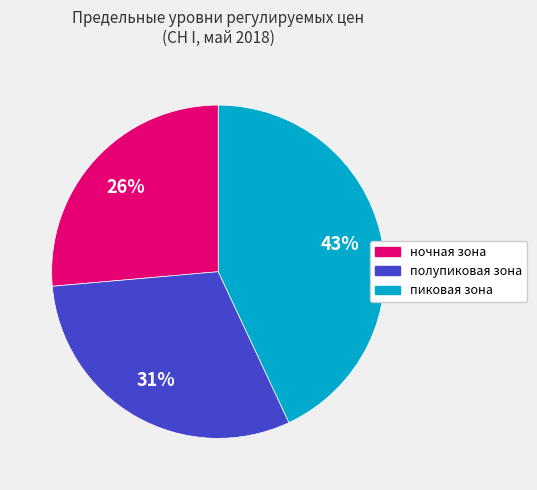

The пиковая зона slice represents 43% of the pie. True or false?

True